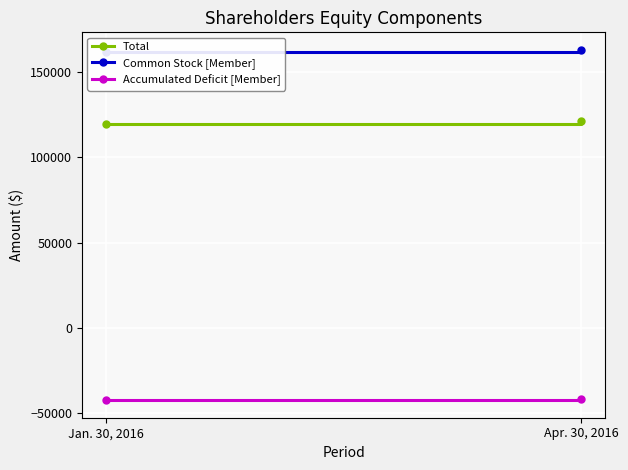

True or false: Accumulated Deficit [Member] has a value of -41562 at Apr. 30, 2016.

True